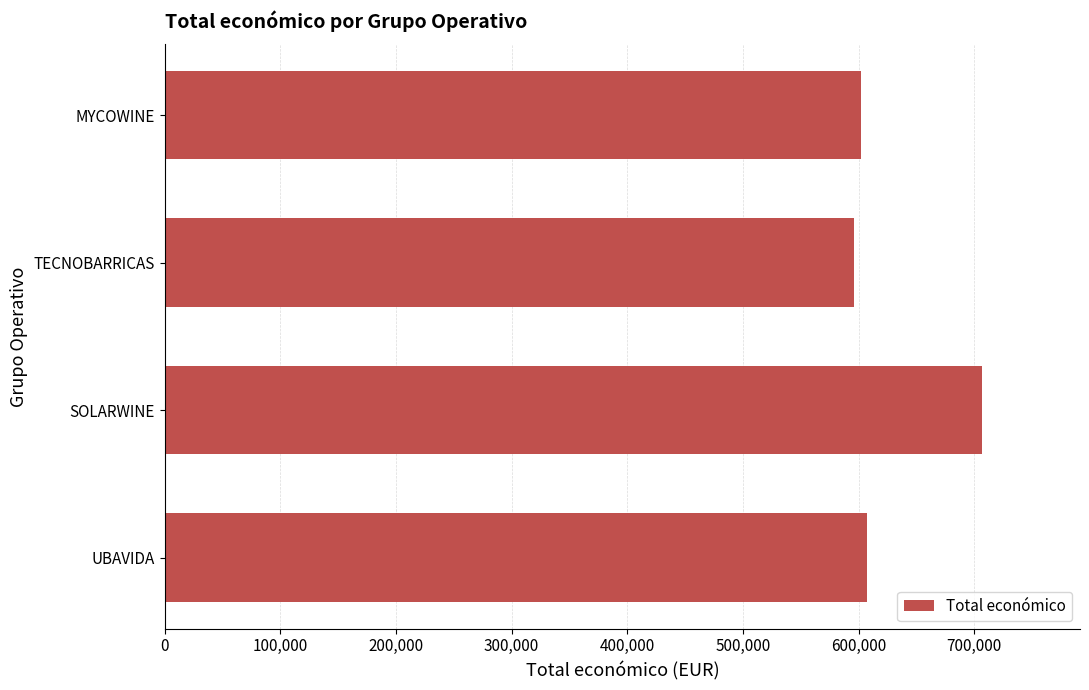

What value does the data have at MYCOWINE?

602295.4